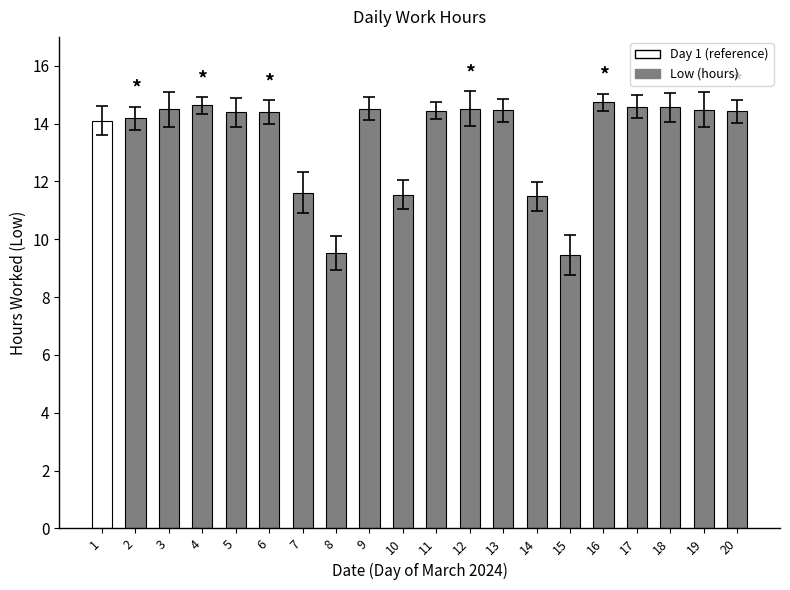

How many data points are above 14?

15